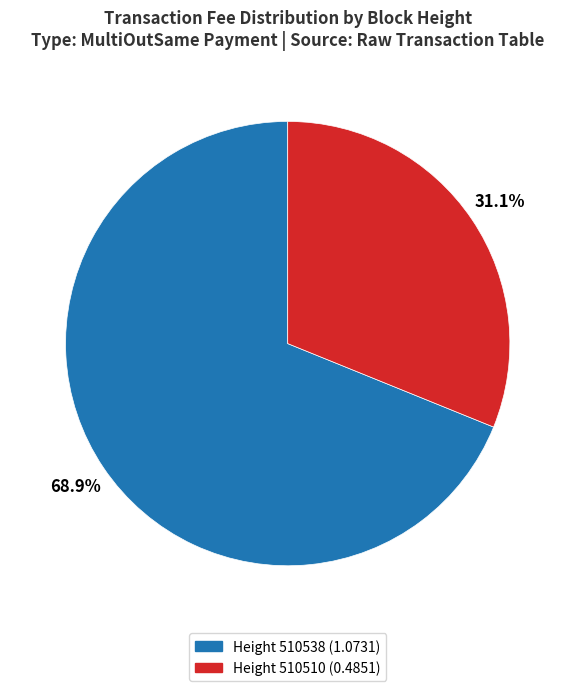

Is there any slice that represents more than half of the pie?

Yes